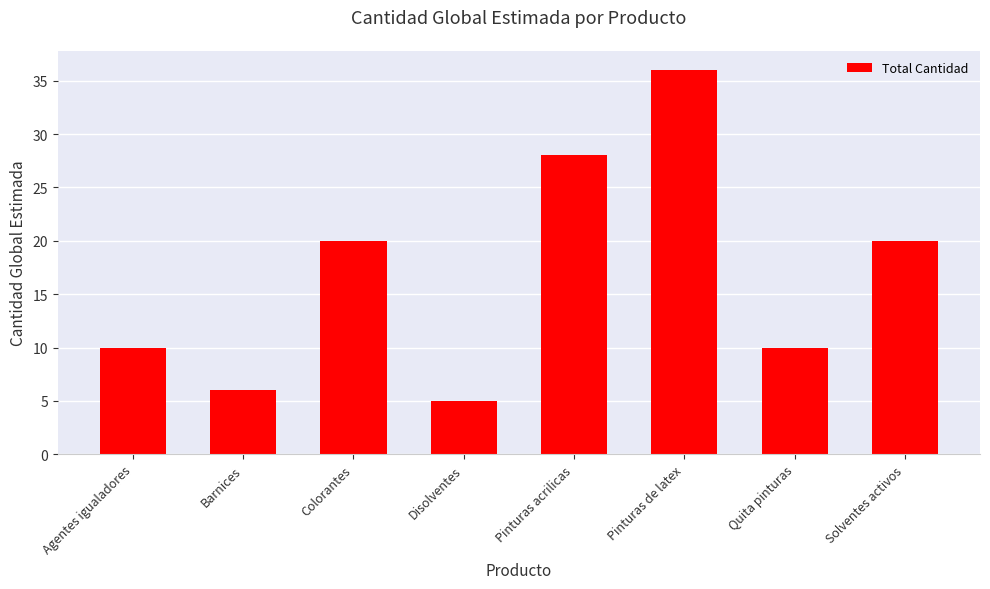

What is the label of the 6th bar from the left?

Pinturas de latex